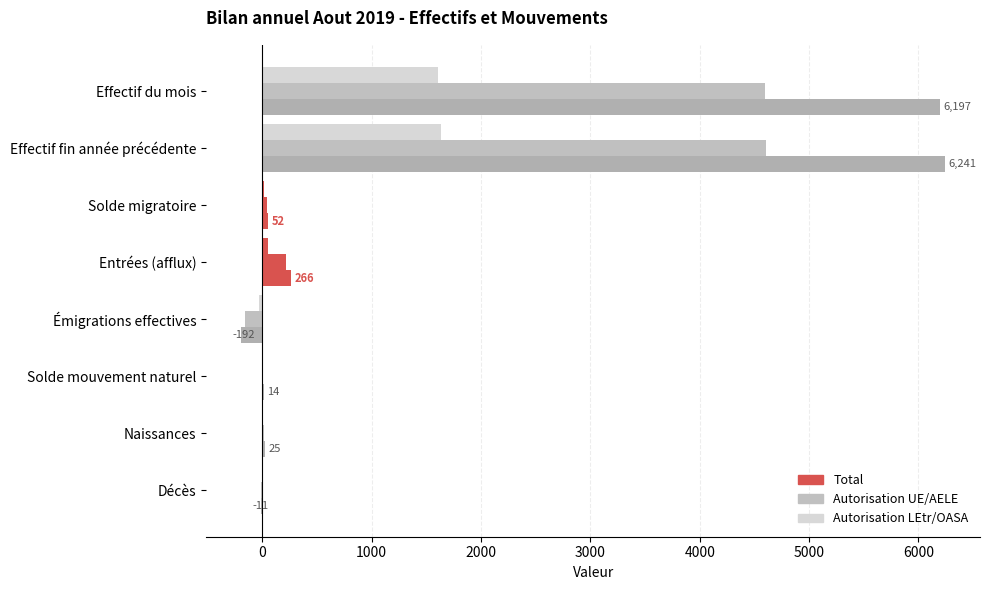

At how many categories does at least one series exceed 5210?

2